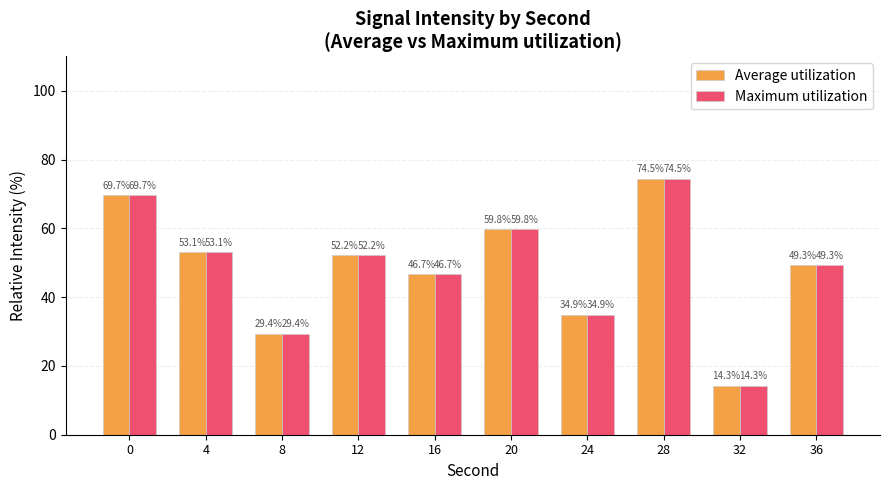

True or false: Maximum utilization has a value of 49.3 at 36.

True